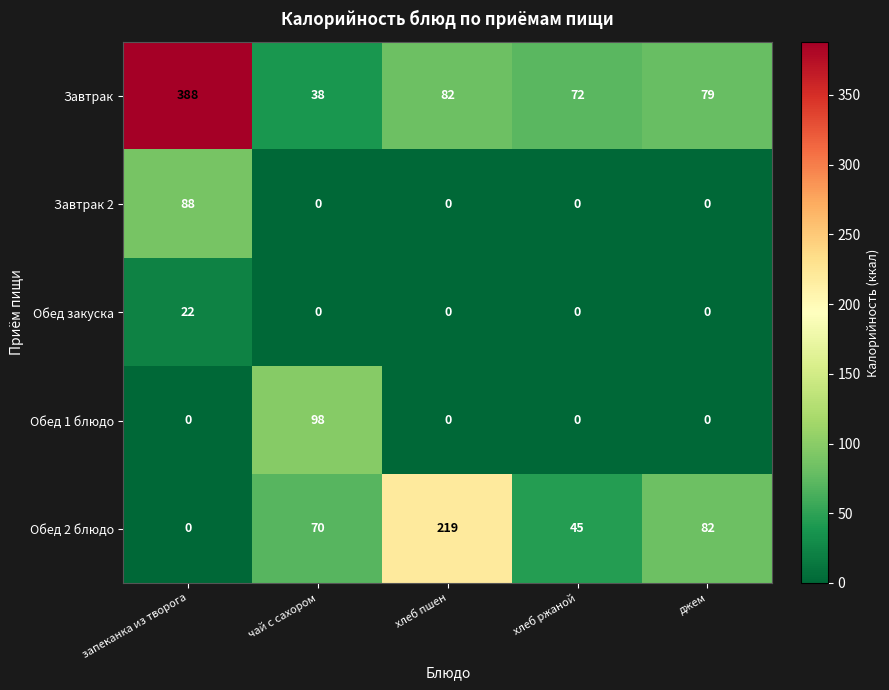

At which category is the sum across all series the highest?

запеканка из творога